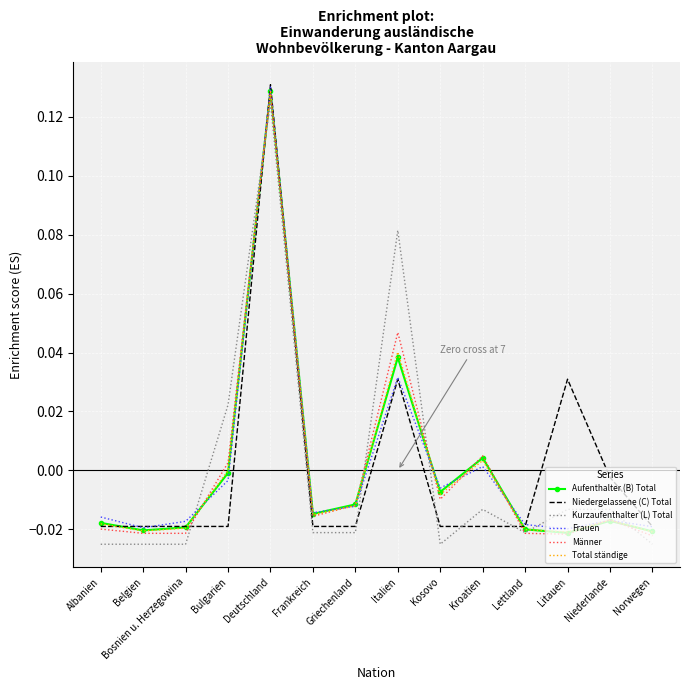

Is the value of Frauen at Frankreich greater than the value of Männer at Lettland?

Yes